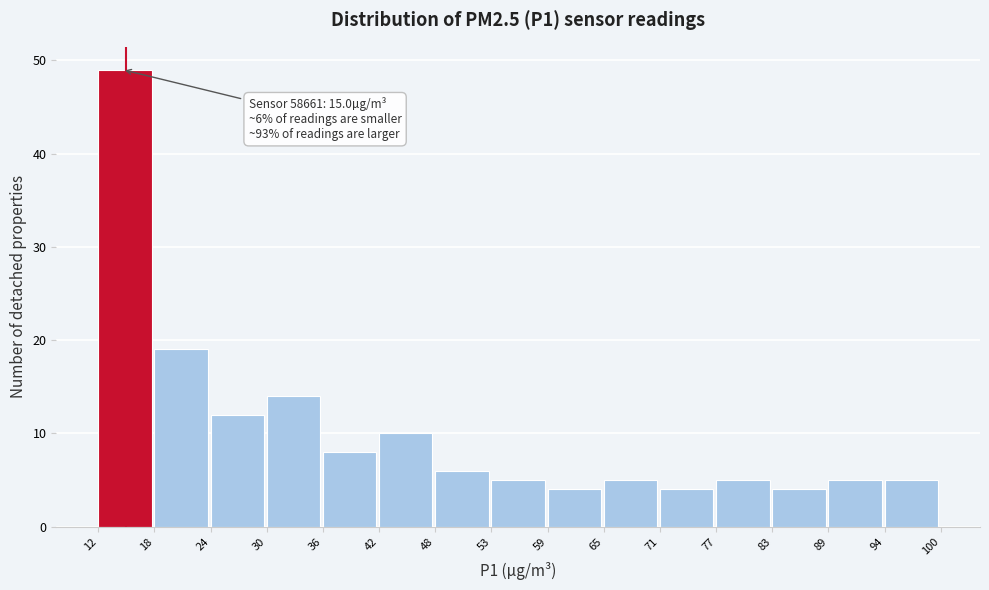

Which range on the x-axis has the tallest bar?

12 to 18